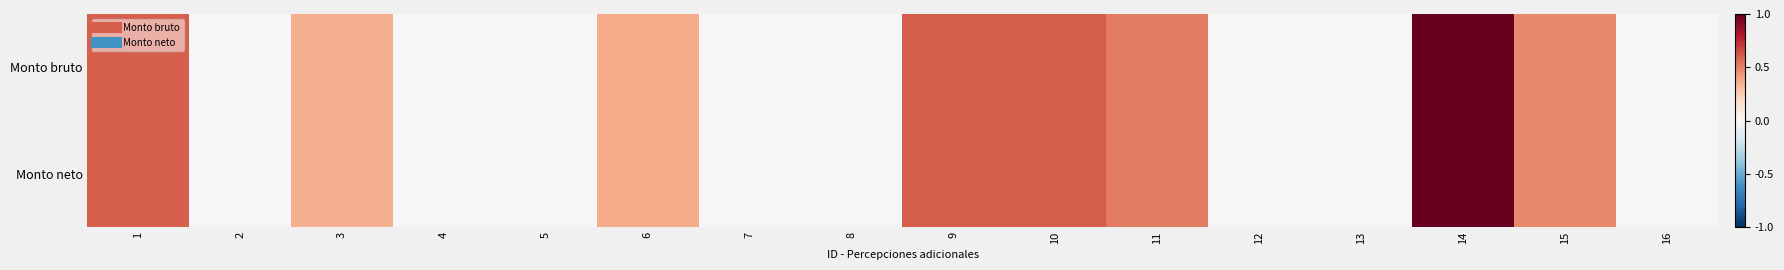

How many categories are shown in the chart?

16